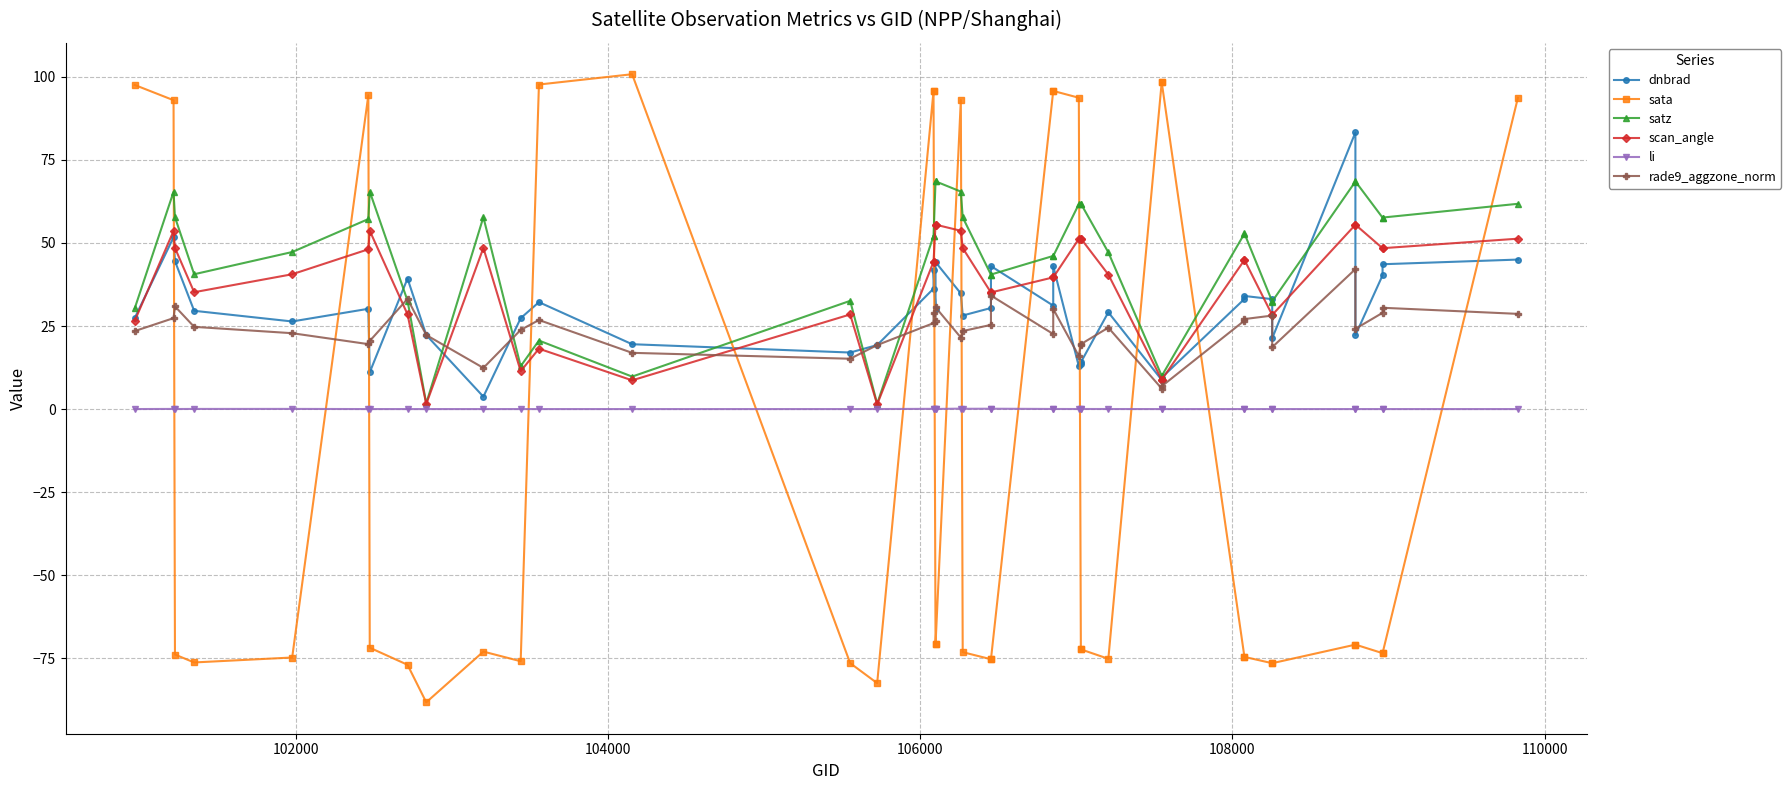

Is the value of li at 106000 greater than the value of dnbrad at 25?

No